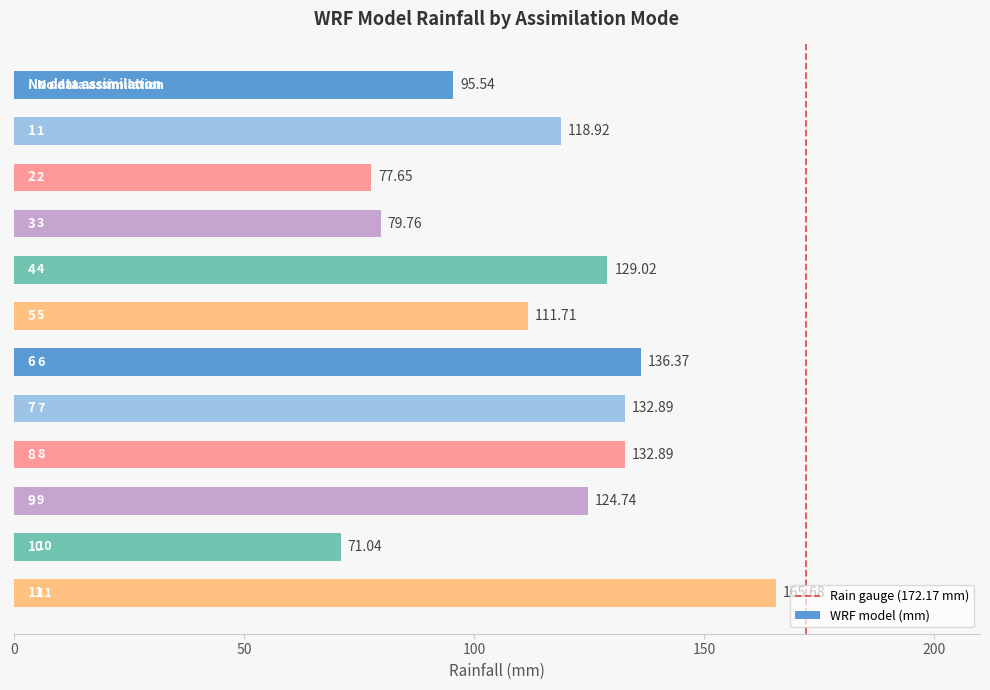

At which category does the chart reach its minimum across all series?

10